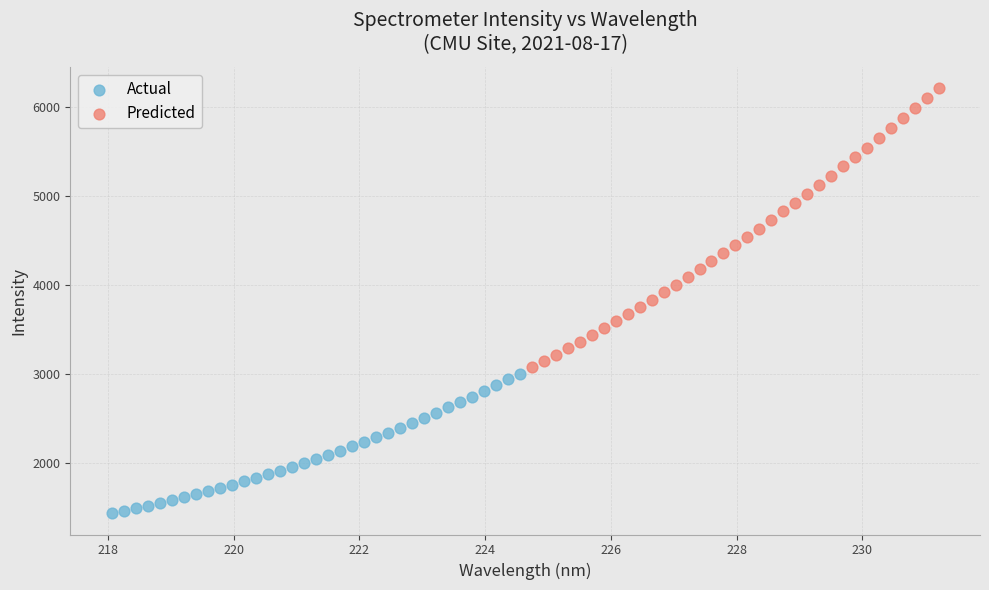

Which series contains the lowest Y value?

Actual